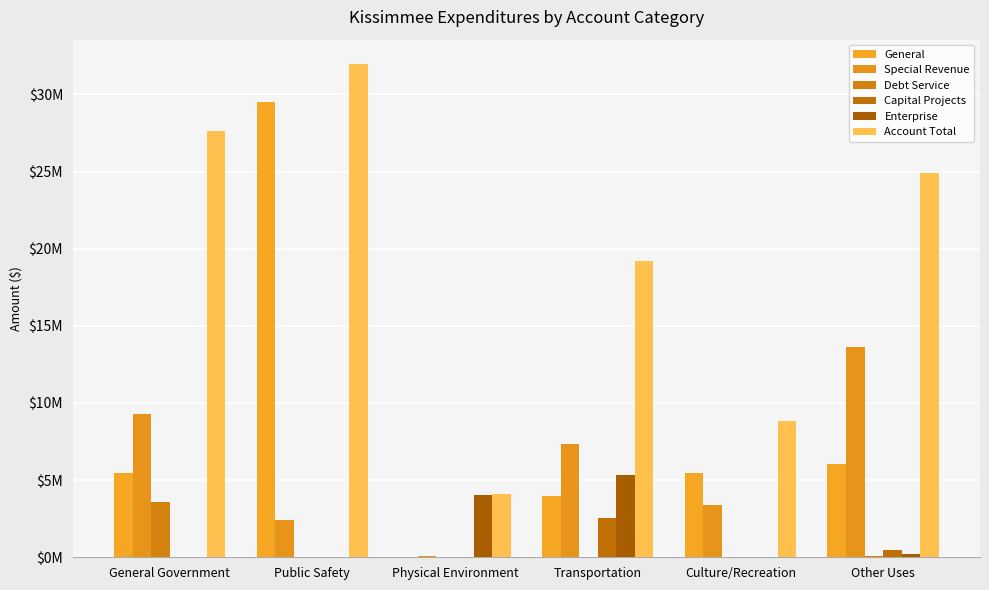

Which series has the largest range (max minus min)?

General